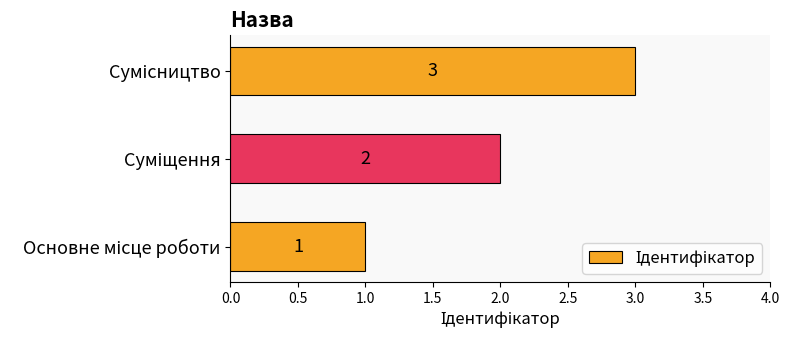

What is the sum of all values?

6